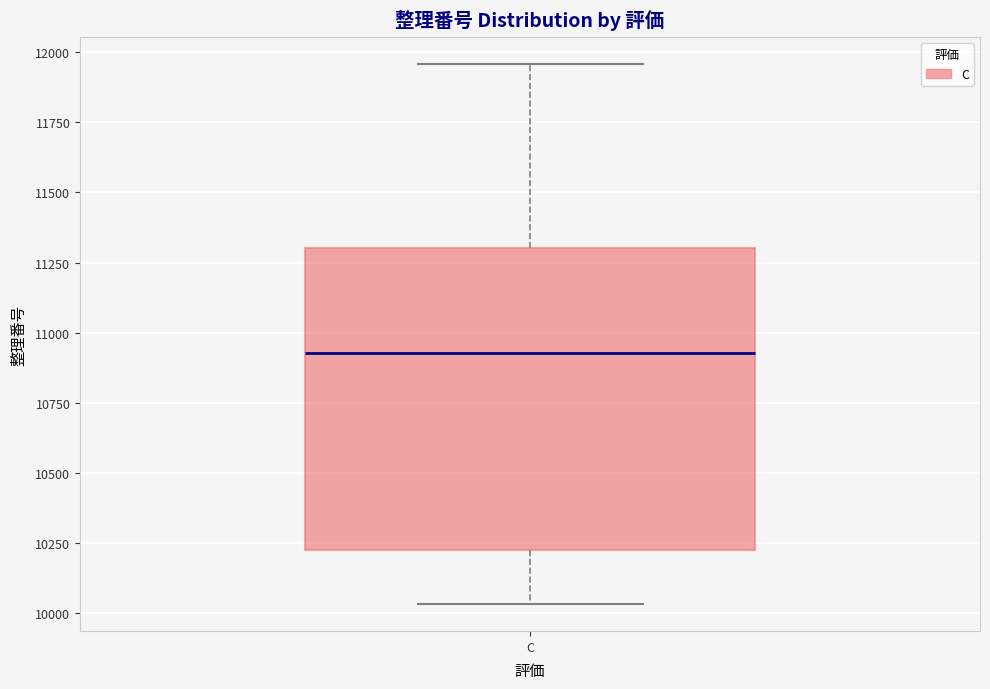

Read this box plot against the y-axis: the position of the median line, the range covered by the box, and the ends of both whiskers. The values are not printed on the chart, so give them approximately, as read against the axis.

median 10950, box 10250 to 11300, whiskers 10050 to 11950